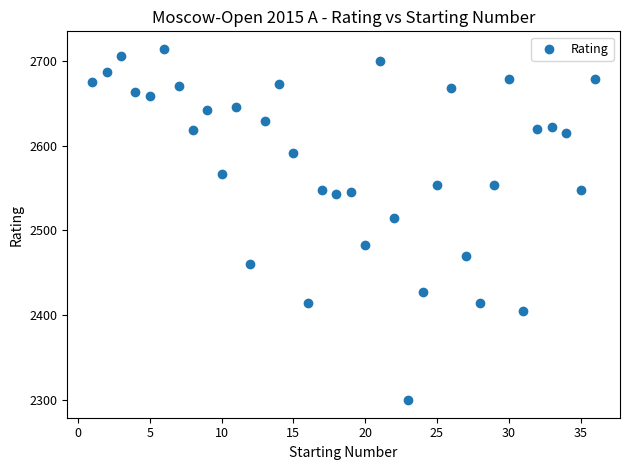

What is the range of X values (max minus min)?

35